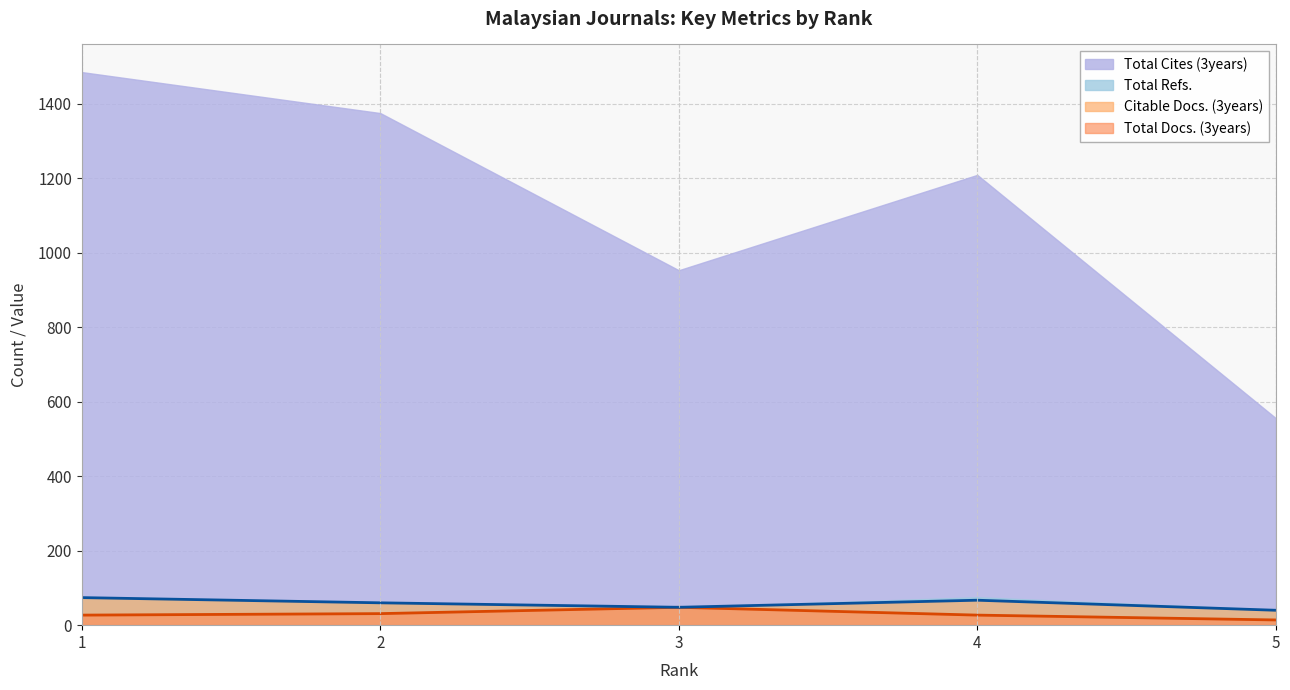

How many lines are shown in the chart?

4